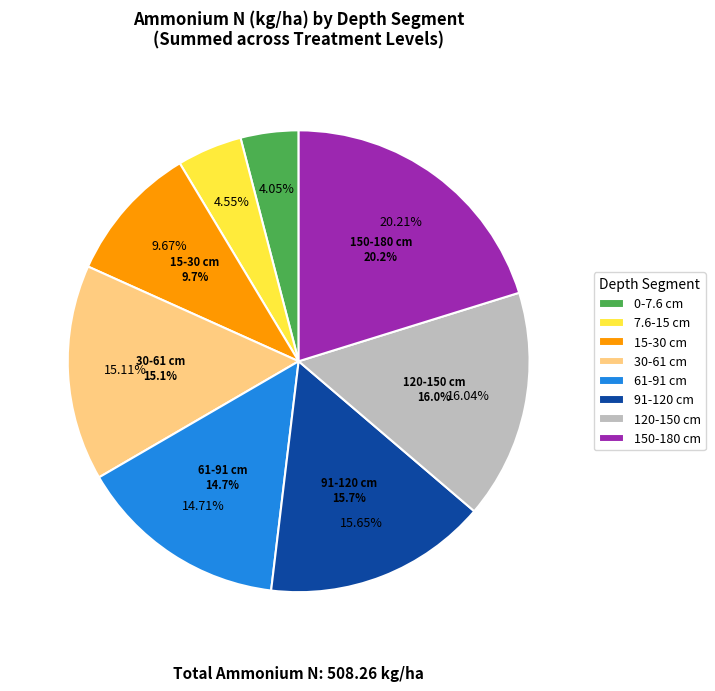

What is the smallest slice in the pie chart?

4